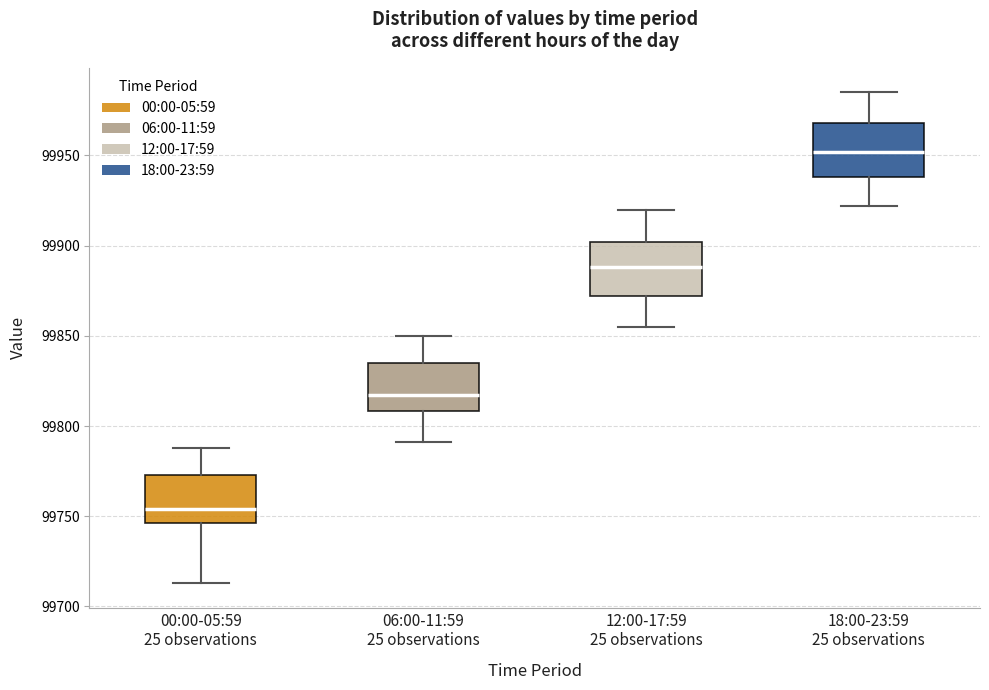

Which box has the lowest median line?

00:00-05:59 25 observations